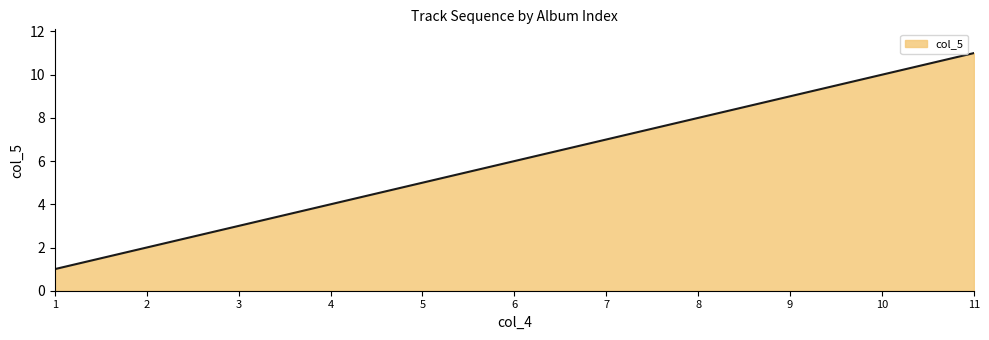

What is the greatest value displayed?

11